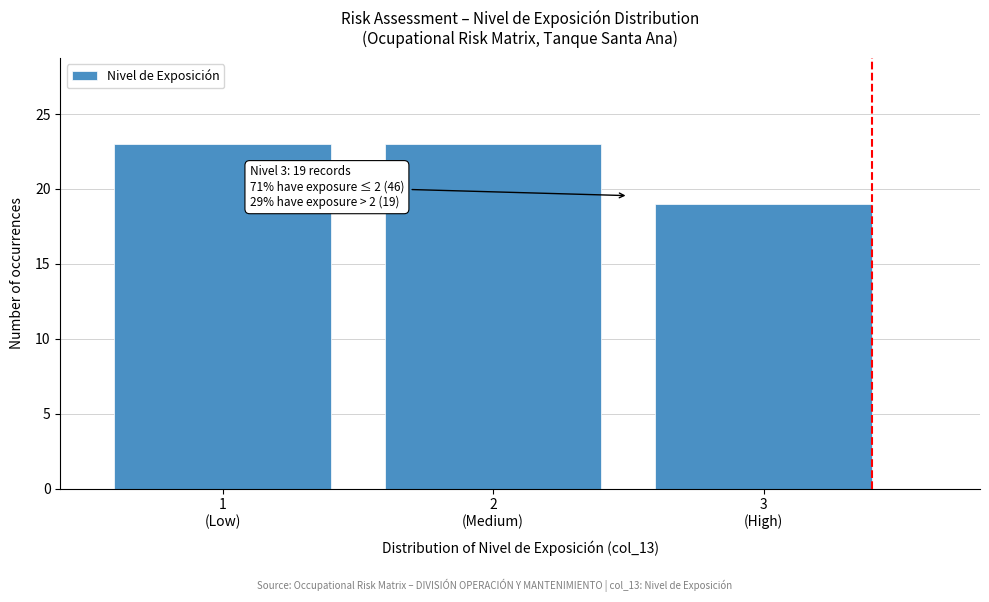

Reading left to right, what are all the values shown in this chart?

23	23	19